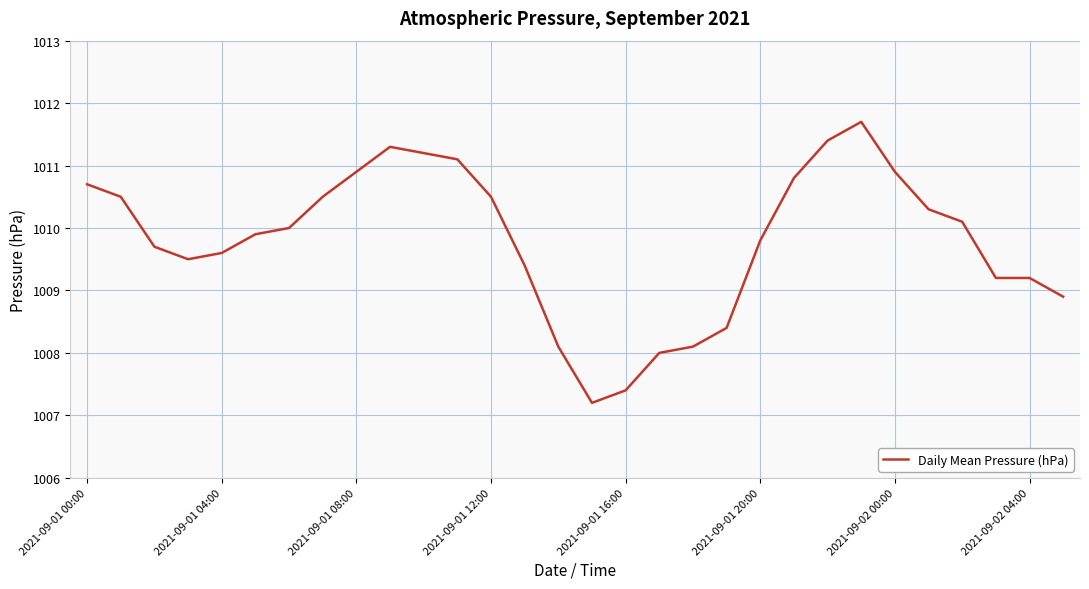

What is the difference between the maximum and minimum values?

4.5